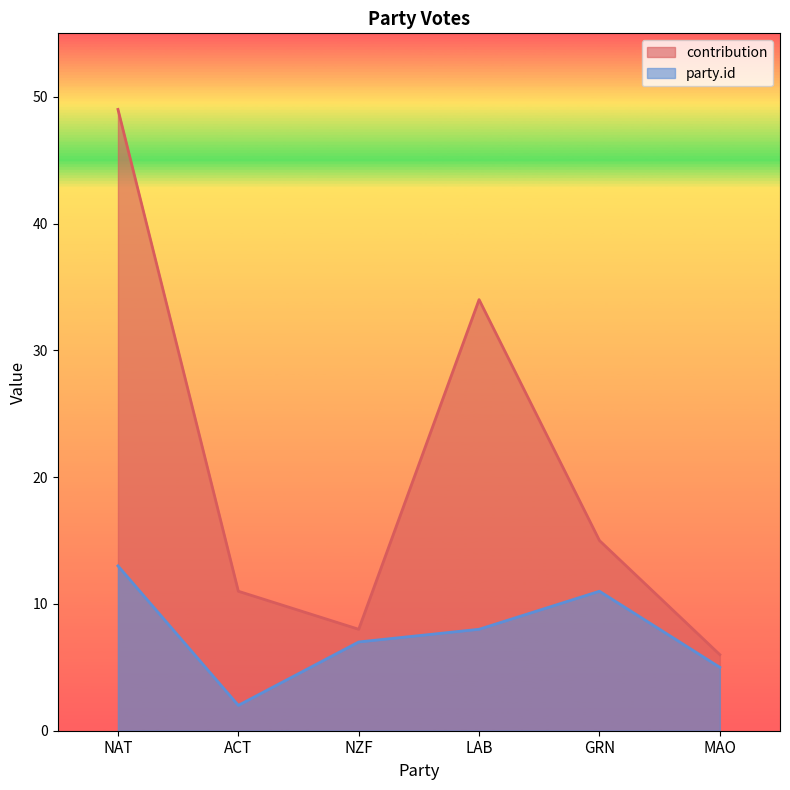

In party.id, how many points are lower than both neighbors (excluding endpoints)?

1